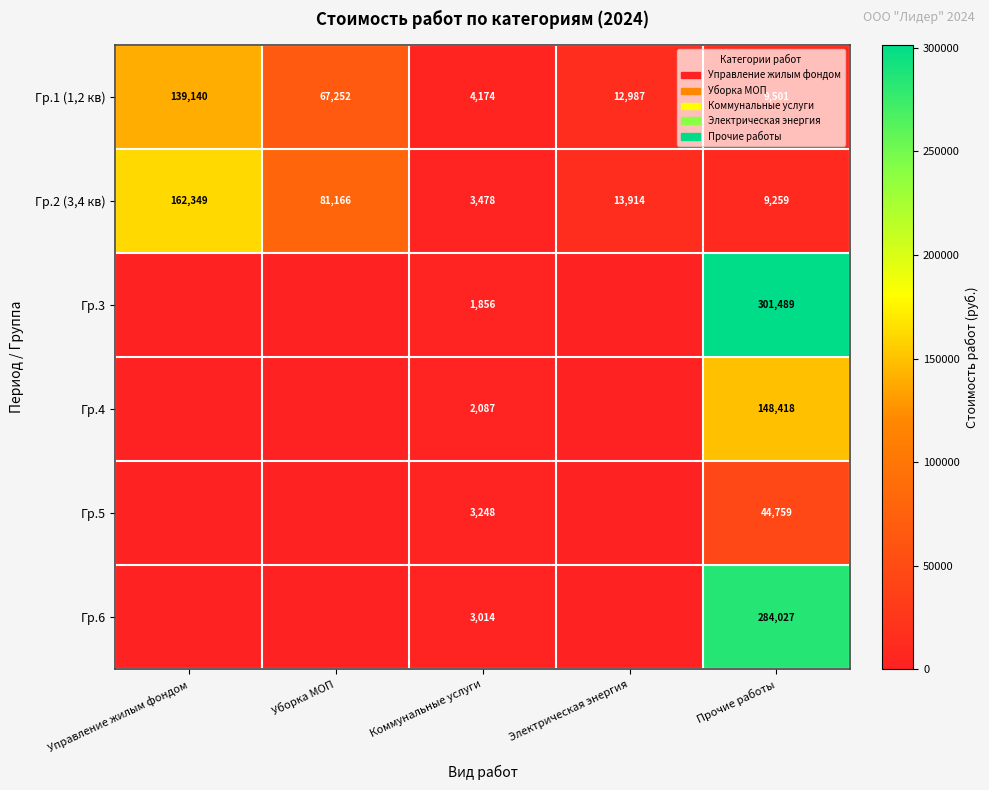

What is the total value across all series at Электрическая энергия?

26901.3